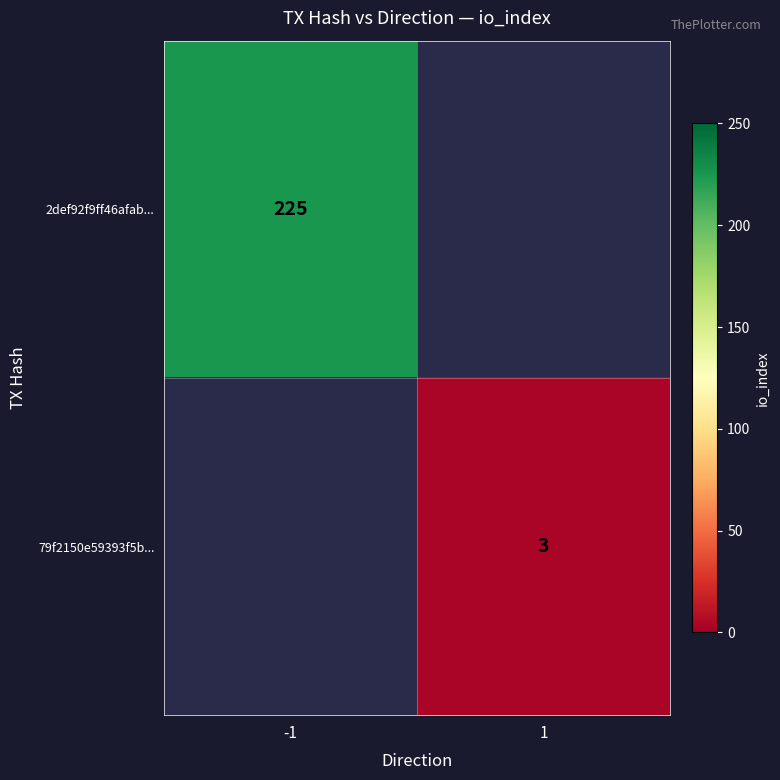

Is the value of 2def92f9ff46afab... at -1 greater than the value of 79f2150e59393f5b... at 1?

Yes